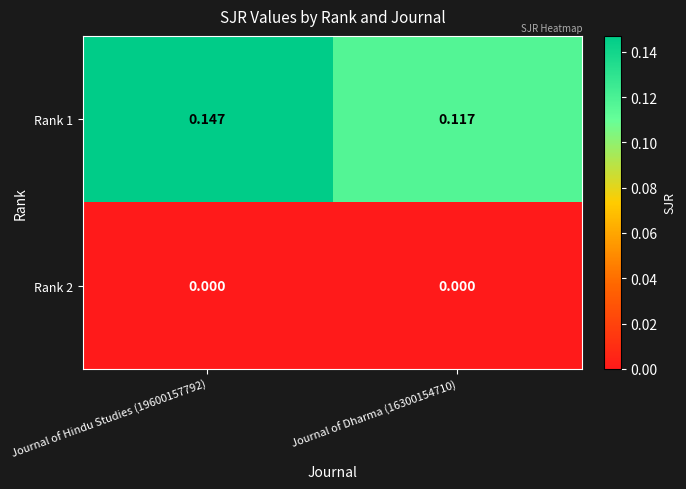

Is the value of Rank 2 at Journal of Hindu Studies (19600157792) greater than the value of Rank 1 at Journal of Hindu Studies (19600157792)?

No